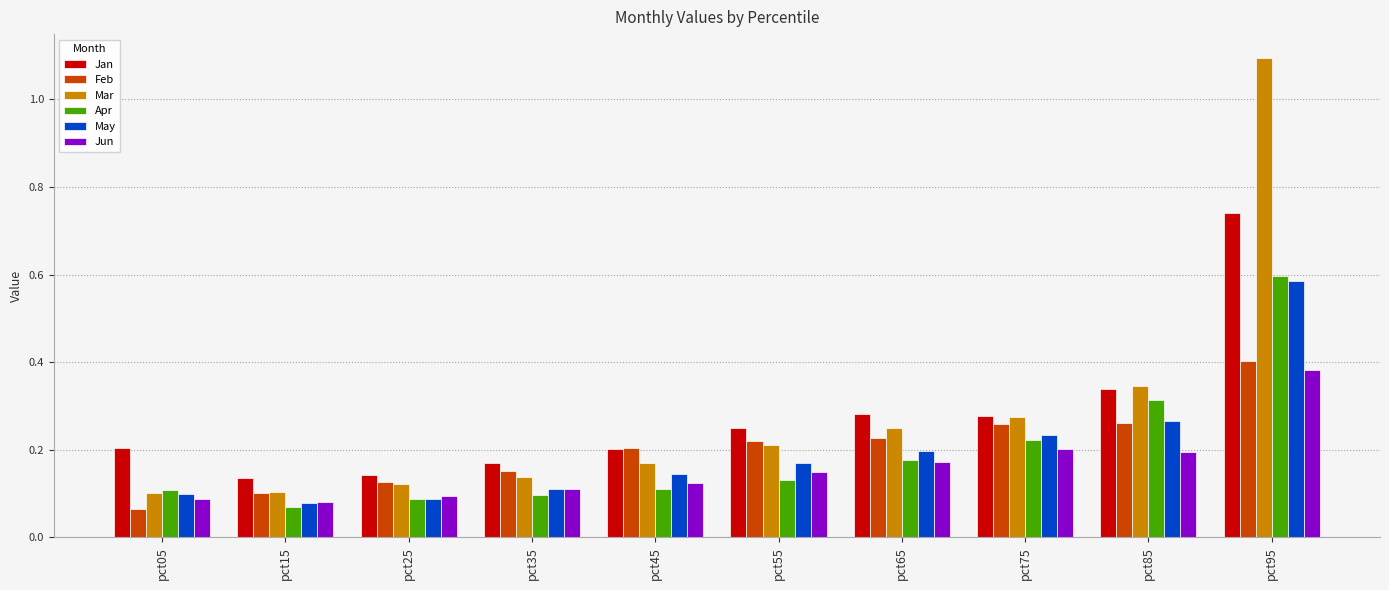

Is the value of Jun at pct15 greater than the value of Jan at pct45?

No